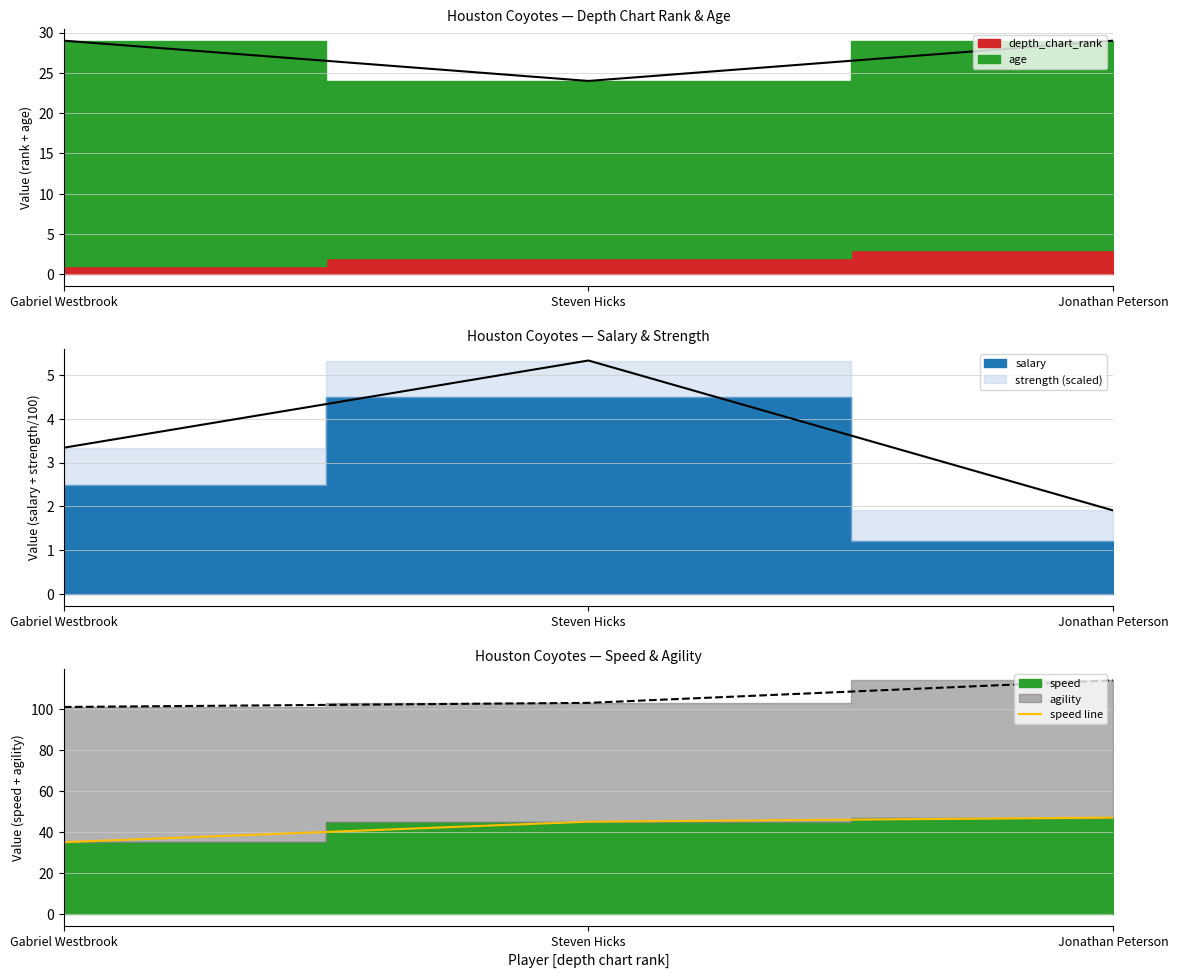

What is the change in value from Gabriel Westbrook to Jonathan Peterson?

+12